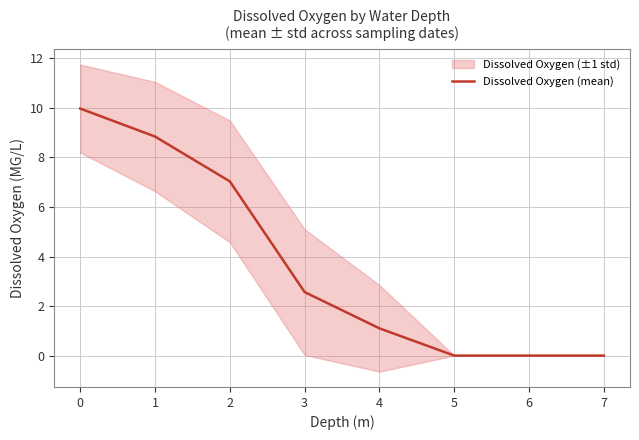

What is the sum of all values?

29.5